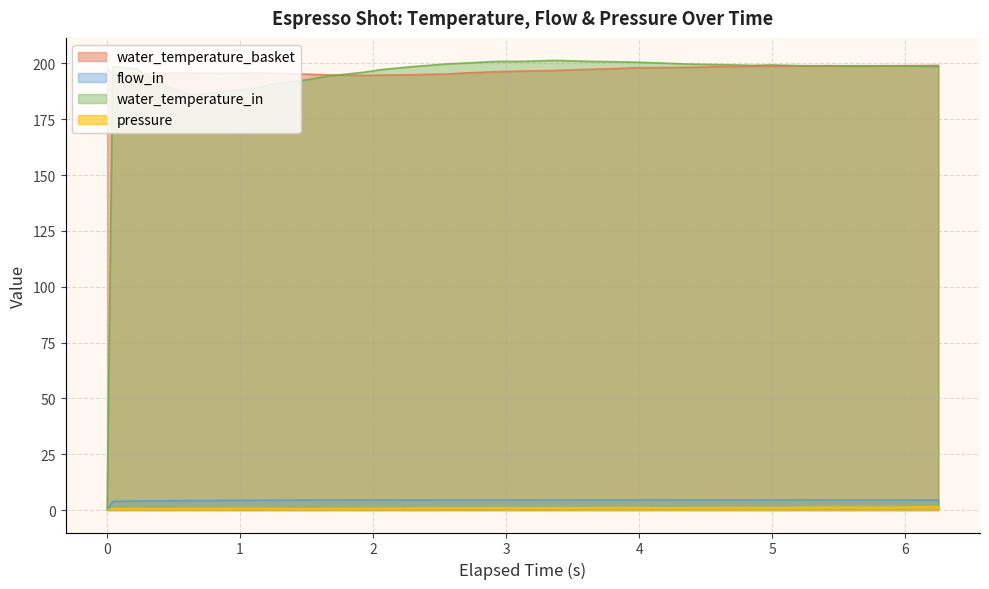

Which series has the largest range (max minus min)?

water_temperature_in